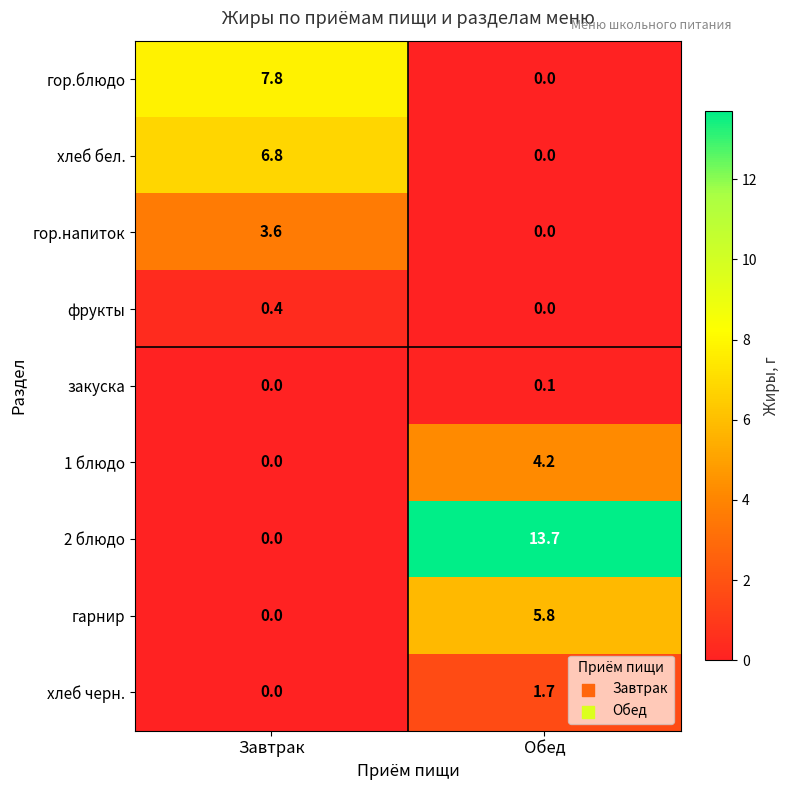

The value of гор.напиток at Завтрак is 1.3. True or false?

False